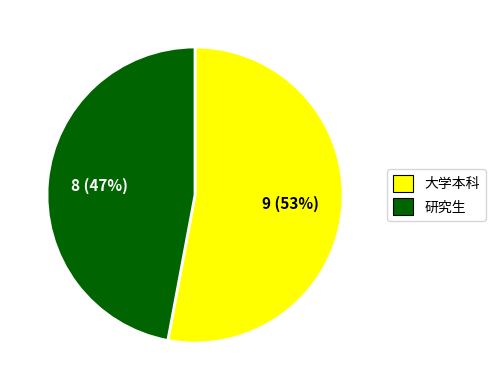

What percentage is the 研究生 slice, to the nearest percent?

47%